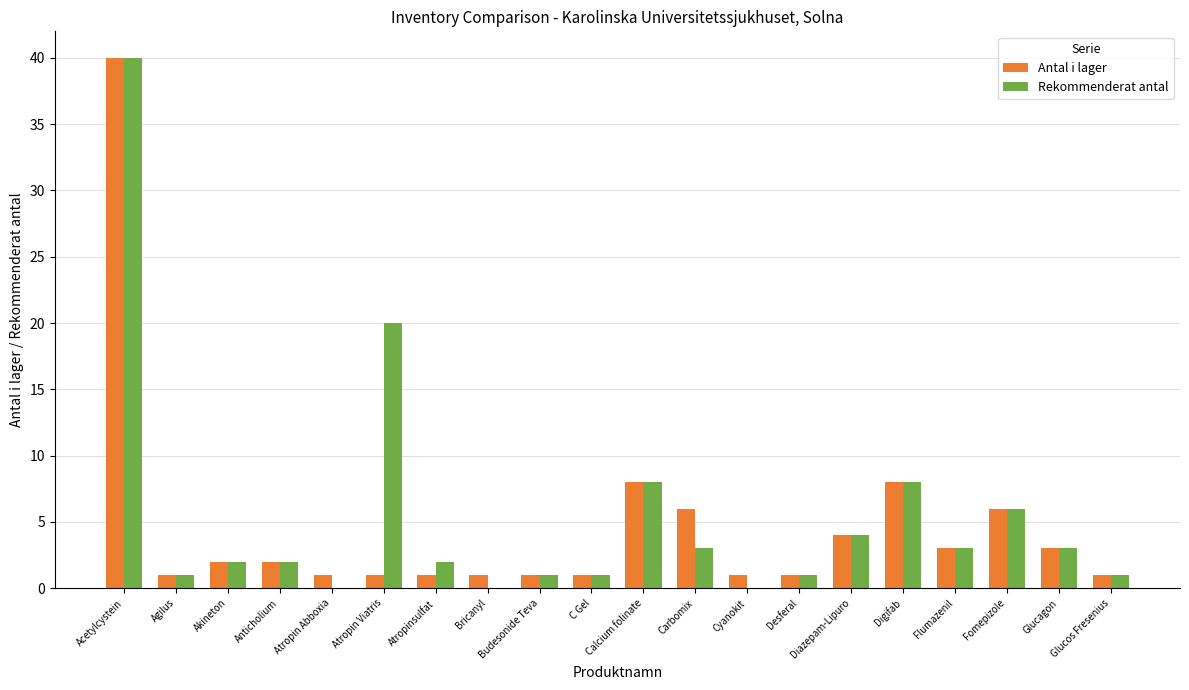

True or false: Rekommenderat antal has a value of 1 at Flumazenil.

False